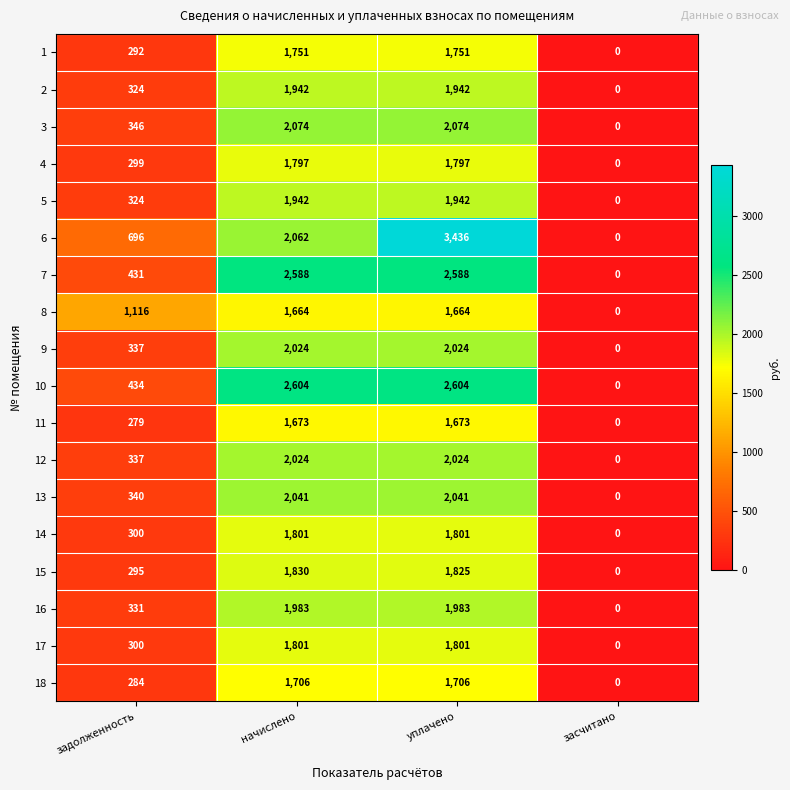

Count the 4 values in the range 299 to 1797.

3